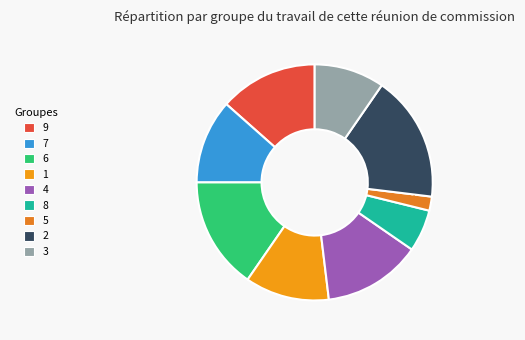

To the nearest percent, what is the combined percentage of 4 and 8?

19%